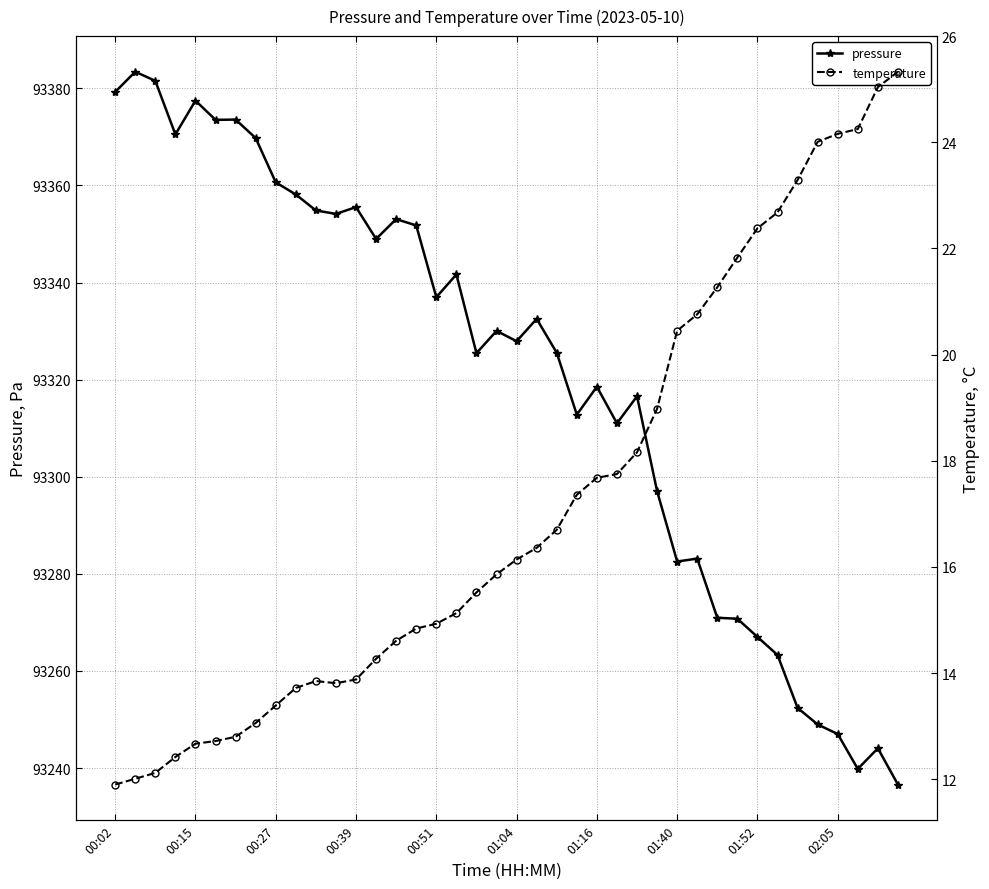

Is this an area chart (filled region under the line)?

No